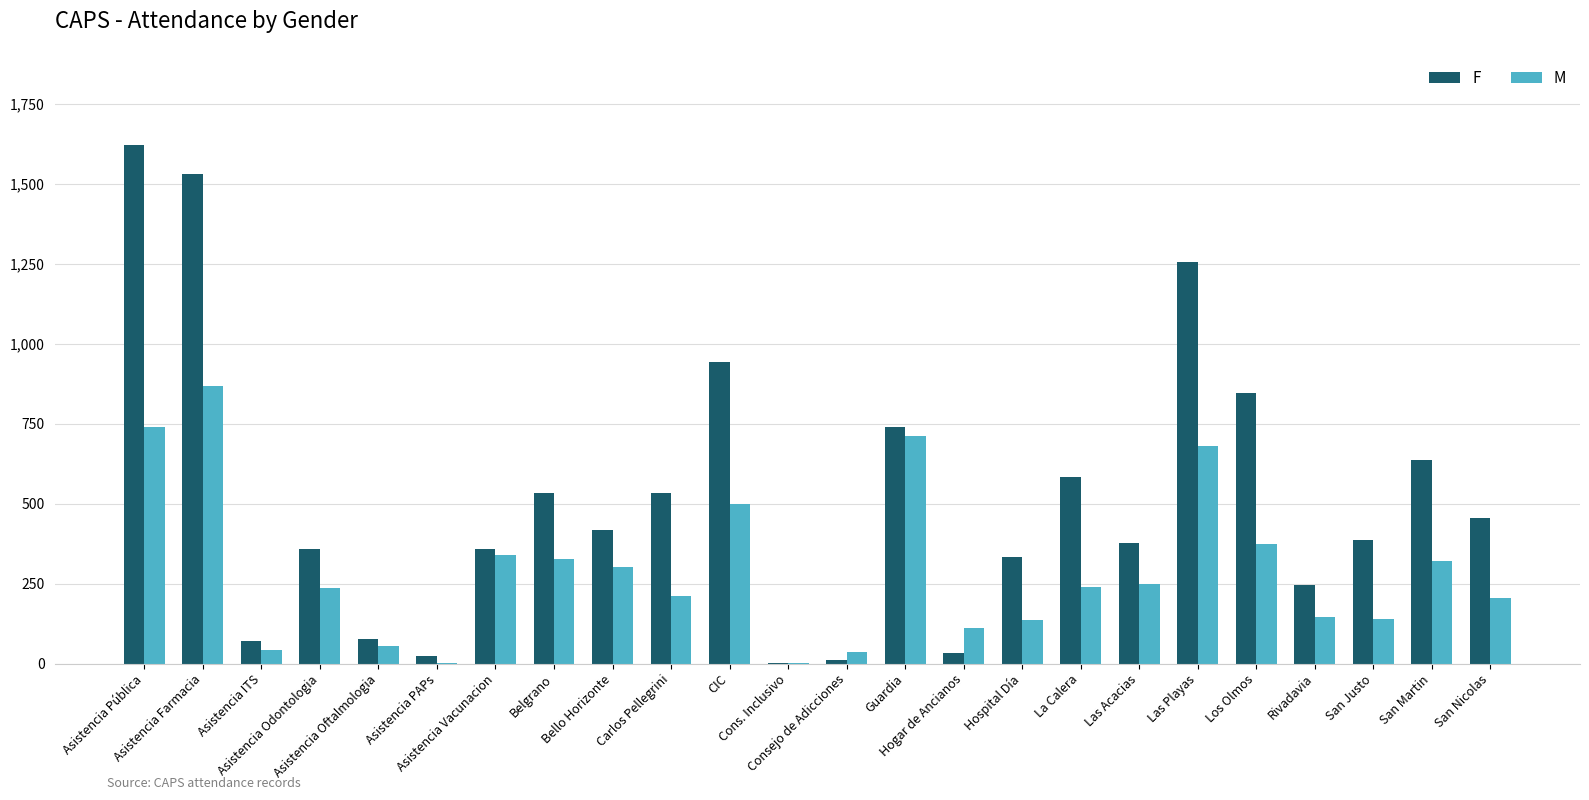

Does the chart contain stacked bars?

No